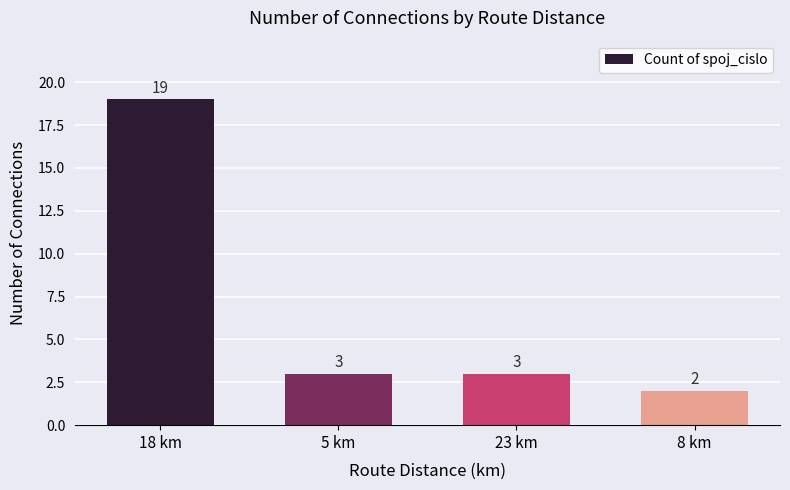

Which label corresponds to the largest value in the chart?

18 km